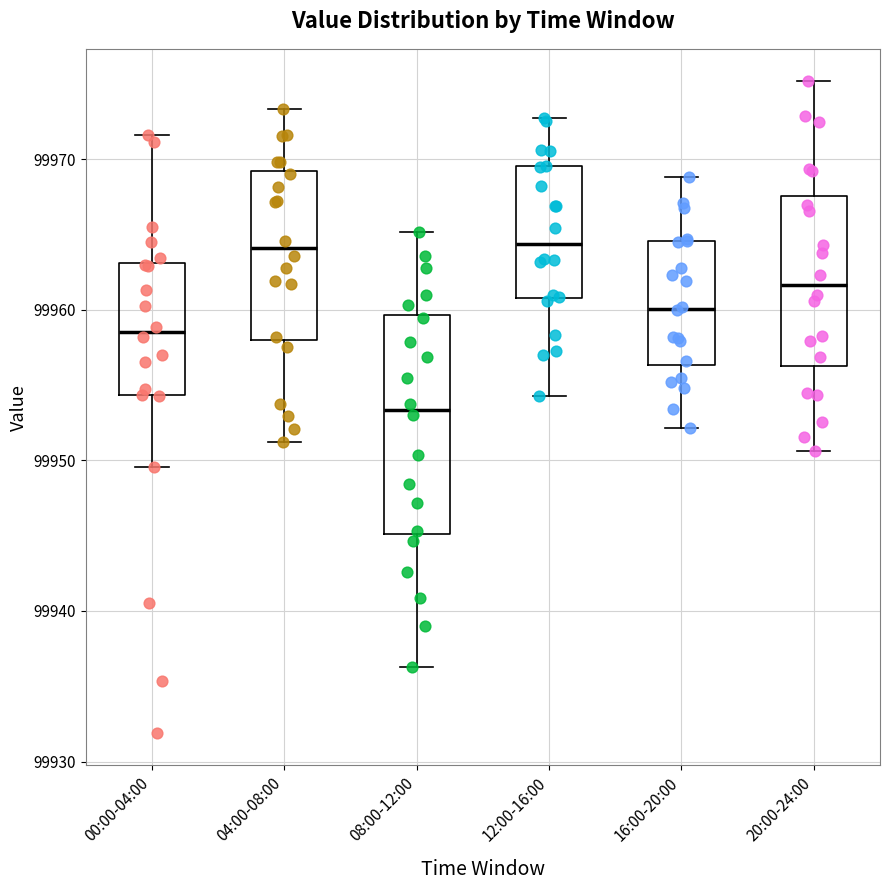

Reading left to right, read every box against the y-axis: the position of its median line, the range the box covers, and the ends of its whiskers. The values are not printed on the chart, so give them approximately, as read against the axis.

00:00-04:00: median 99959, box 99954 to 99963, whiskers 99950 to 99972
04:00-08:00: median 99964, box 99958 to 99969, whiskers 99951 to 99973
08:00-12:00: median 99953, box 99945 to 99960, whiskers 99936 to 99965
12:00-16:00: median 99964, box 99961 to 99970, whiskers 99954 to 99973
16:00-20:00: median 99960, box 99956 to 99965, whiskers 99952 to 99969
20:00-24:00: median 99962, box 99956 to 99968, whiskers 99951 to 99975